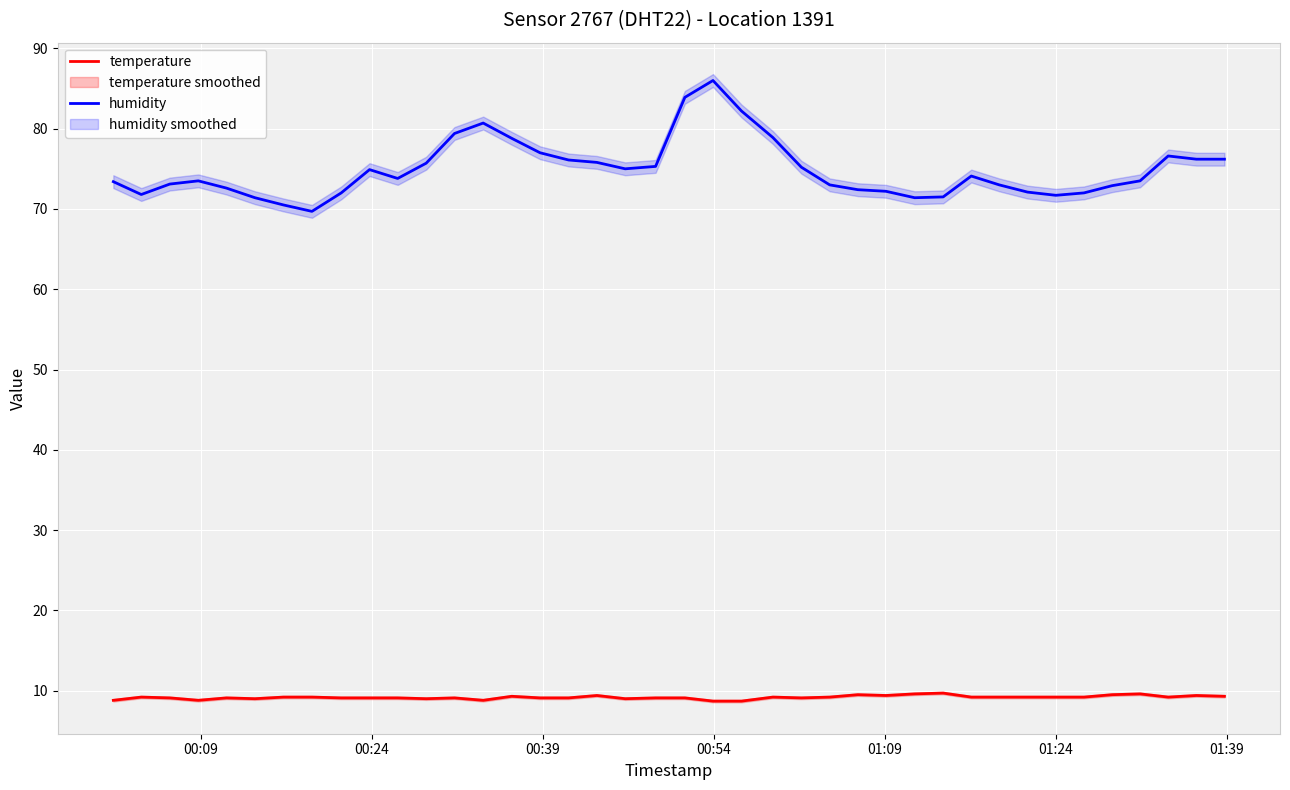

True or false: temperature and humidity intersect in this chart.

False